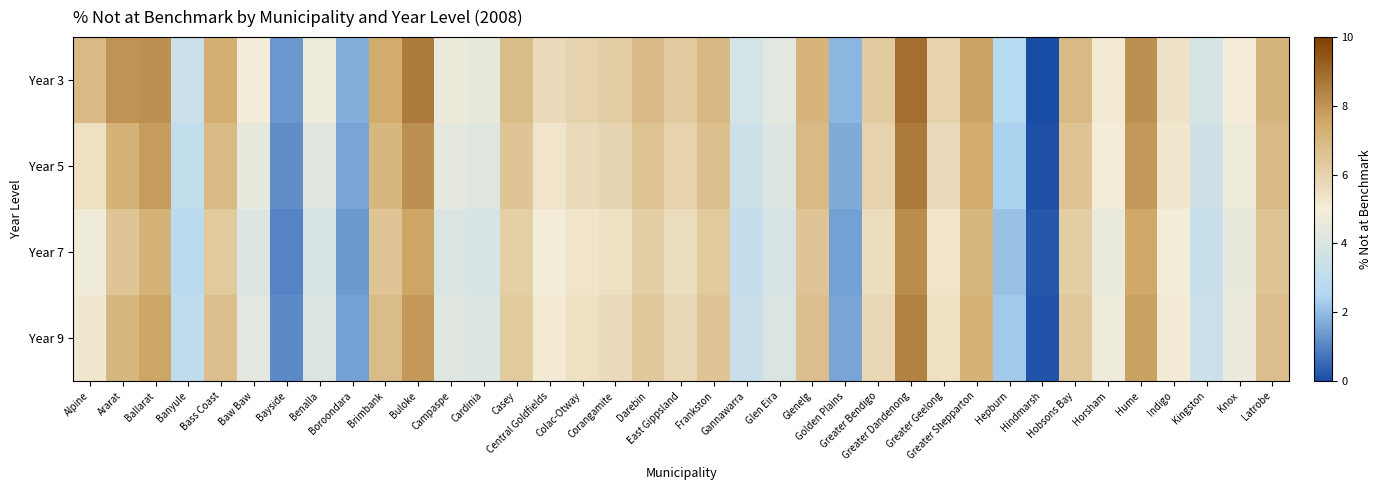

Count the number of categories in the chart.

37